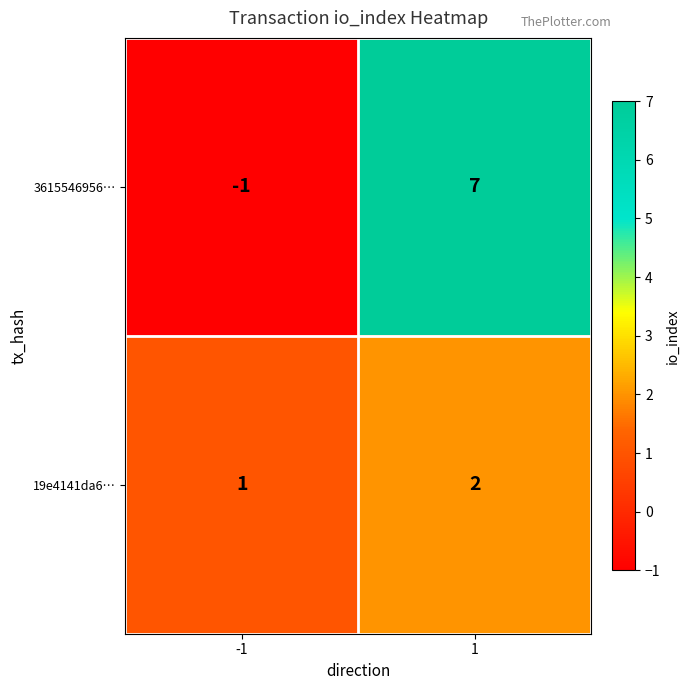

Reading right to left, extract all data points from this chart.

3615546956…: 7	-1
19e4141da6…: 2	1